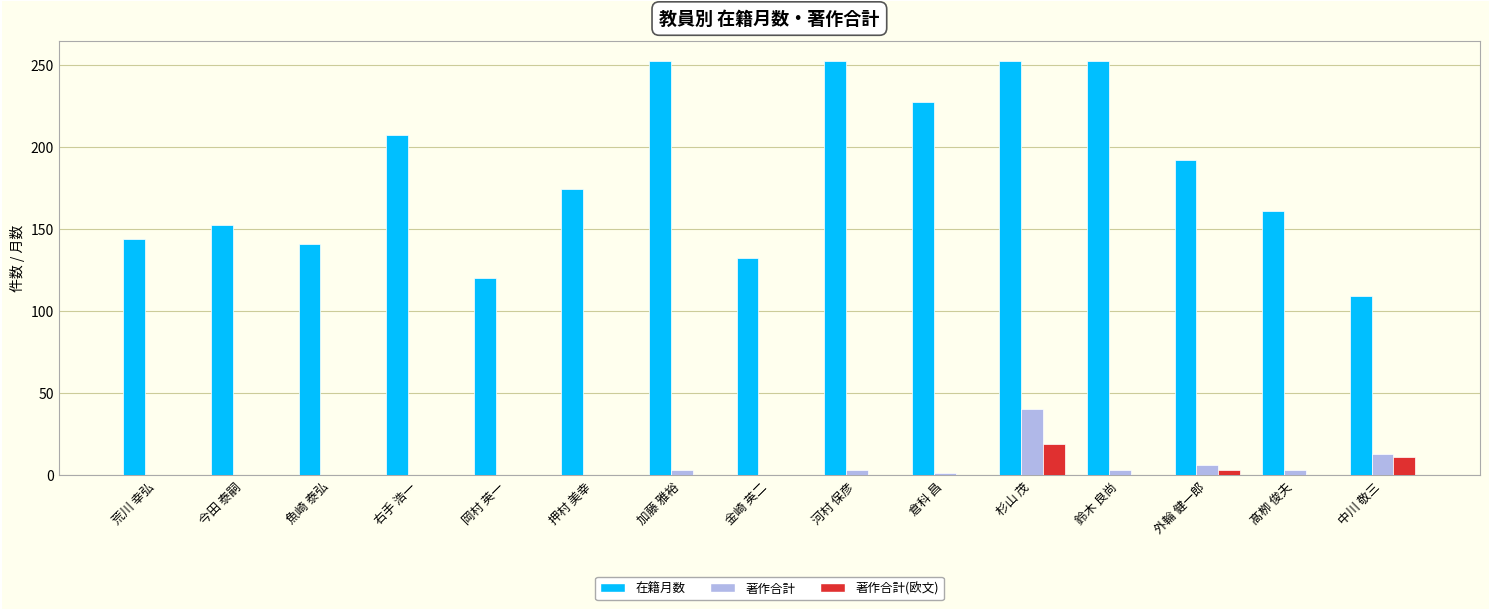

What are all the series names shown in the legend?

在籍月数, 著作合計, 著作合計(欧文)